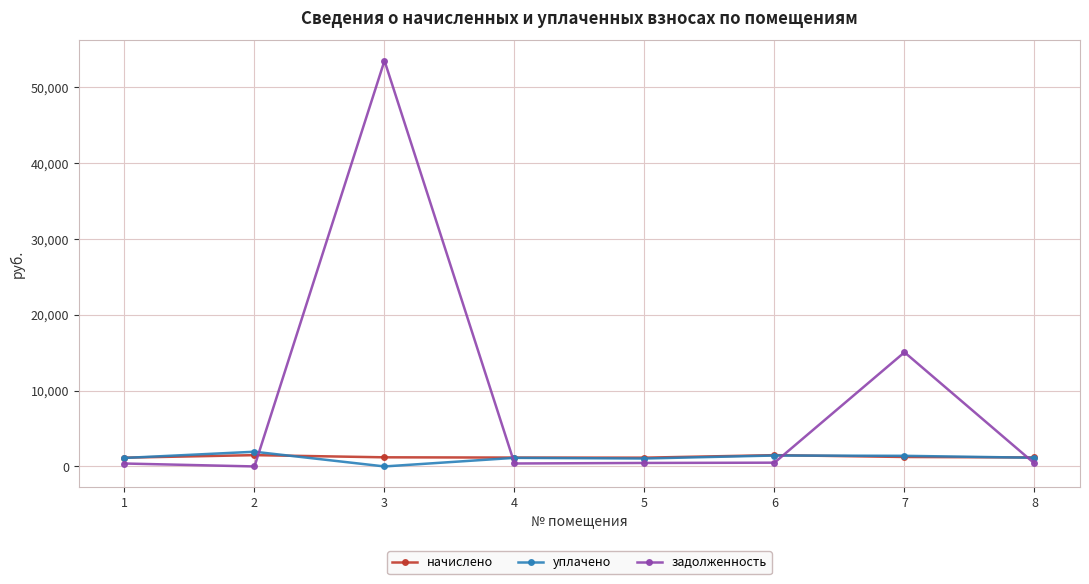

What is the value of the задолженность point at the 5th from the left?

459.7